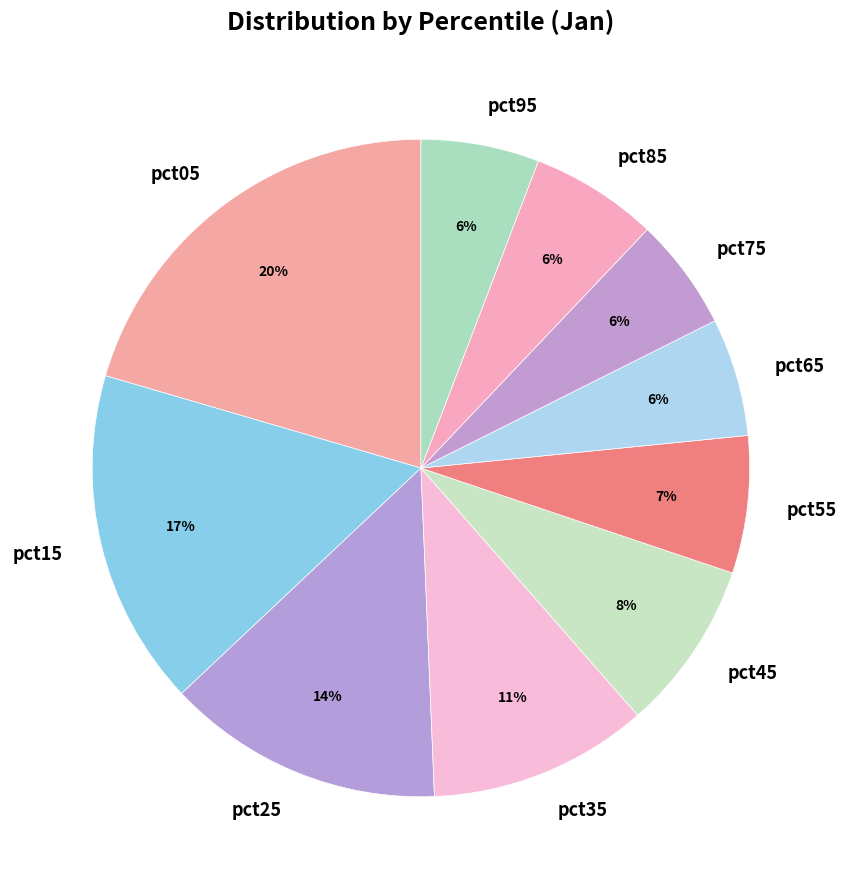

Is pct75 the majority of the pie?

No